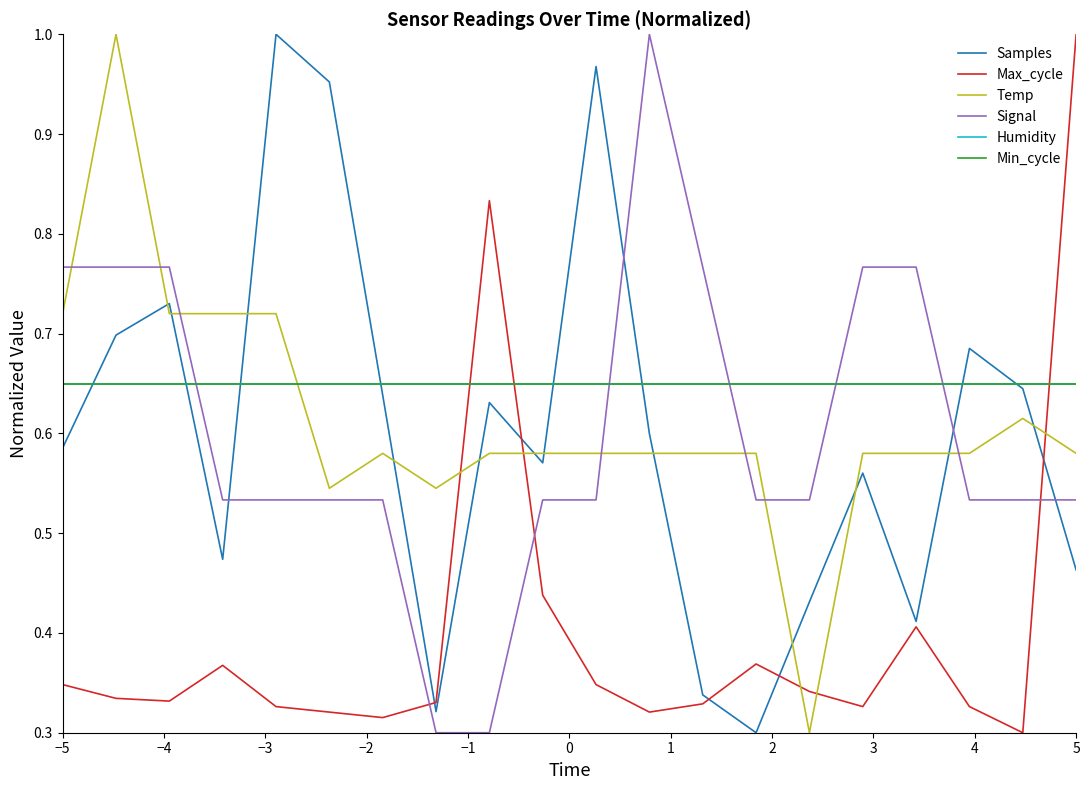

Does the chart display data point markers on the line(s)?

No